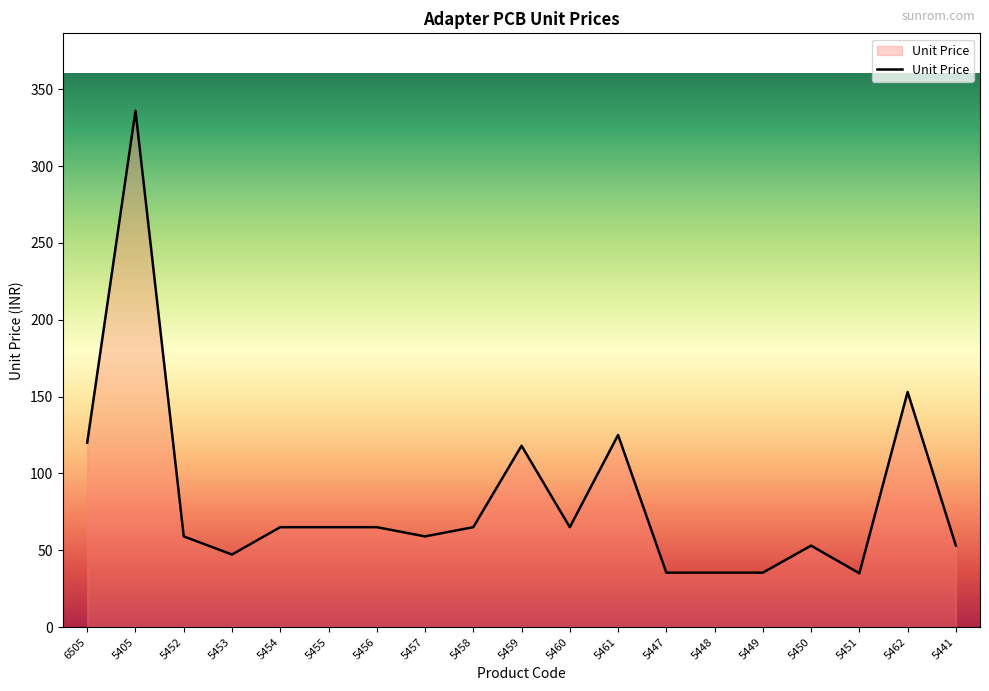

Which label corresponds to the largest value in the chart?

5405